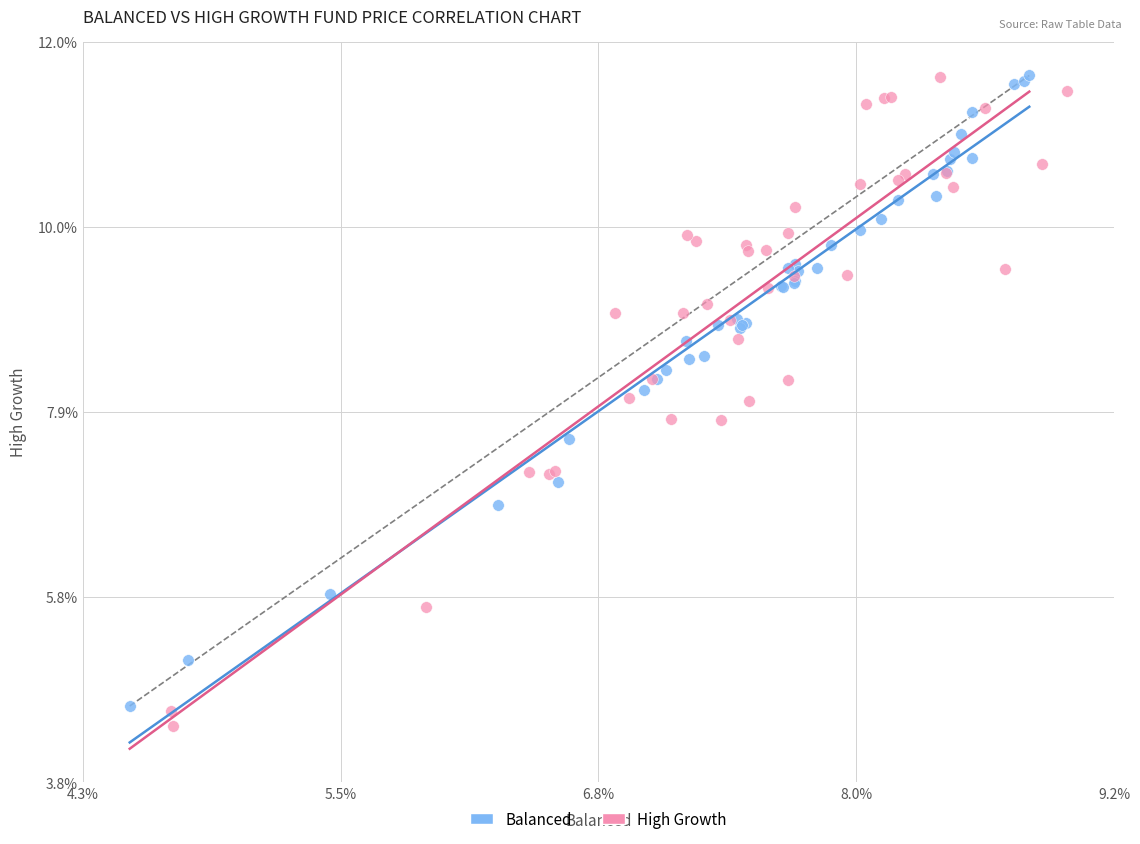

Which series reaches the minimum Y coordinate?

High Growth